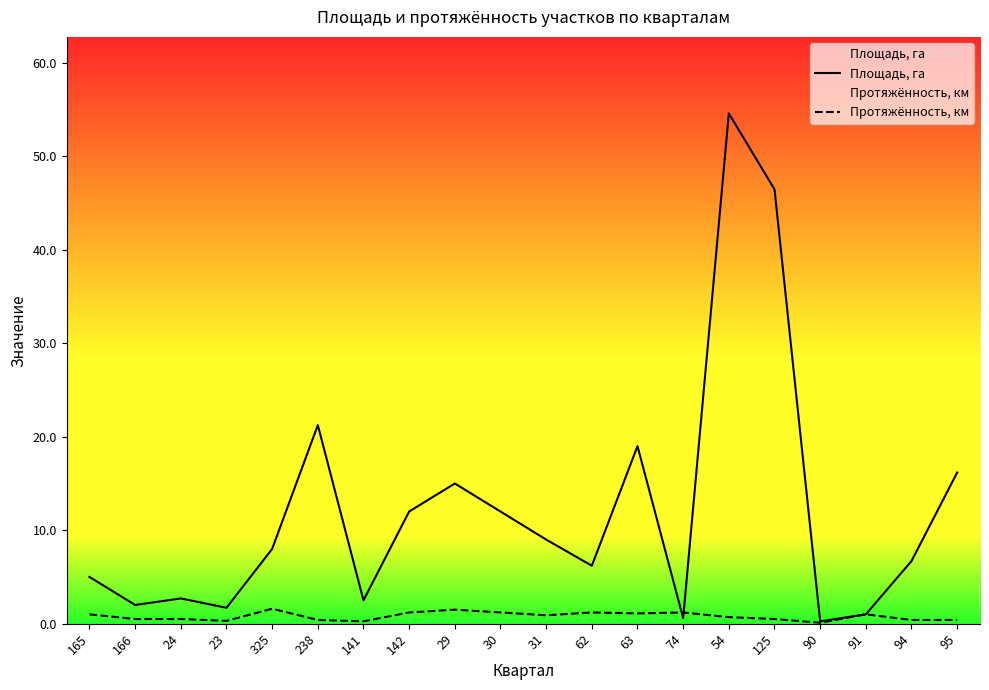

How many distinct data groups are displayed?

2